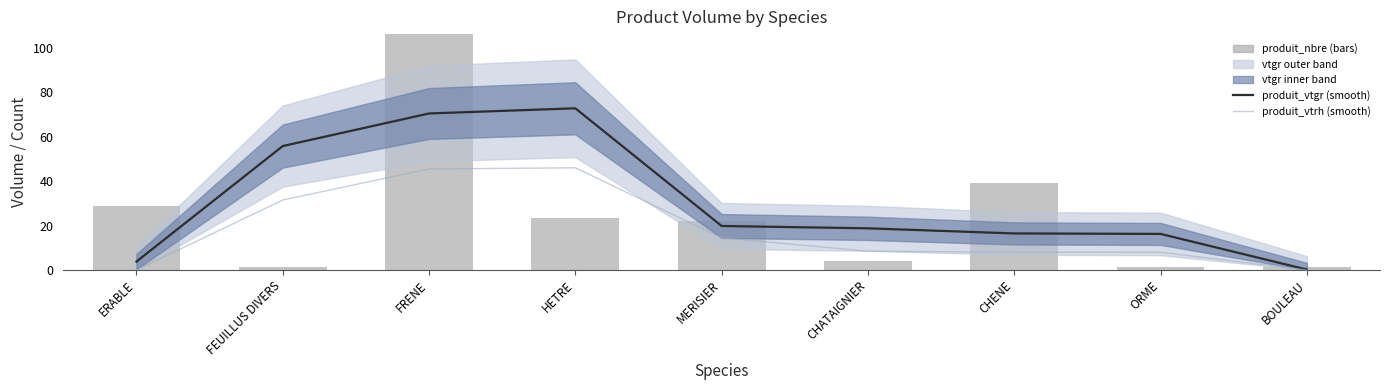

Is it true that produit_nbre equals 32.4 at HETRE?

False